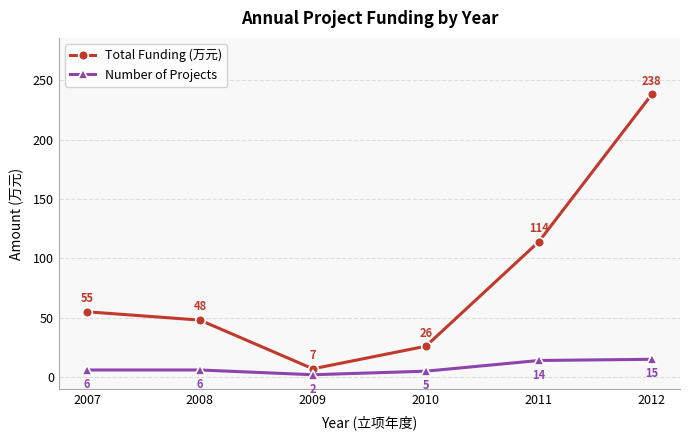

The Total Funding (万元) series shows 238 at 2012. True or false?

True